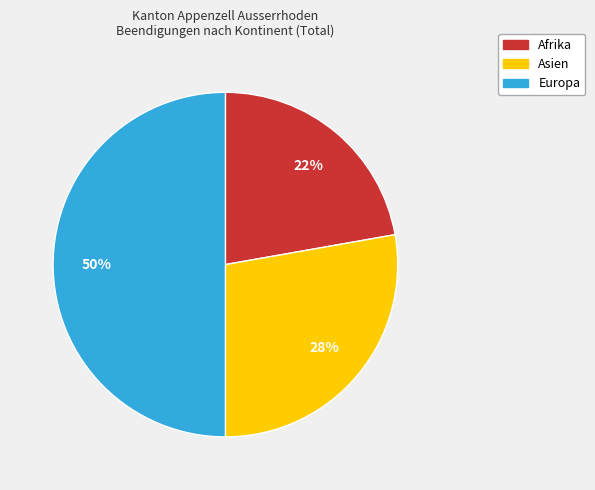

Does Asien account for over 50% of the chart?

No